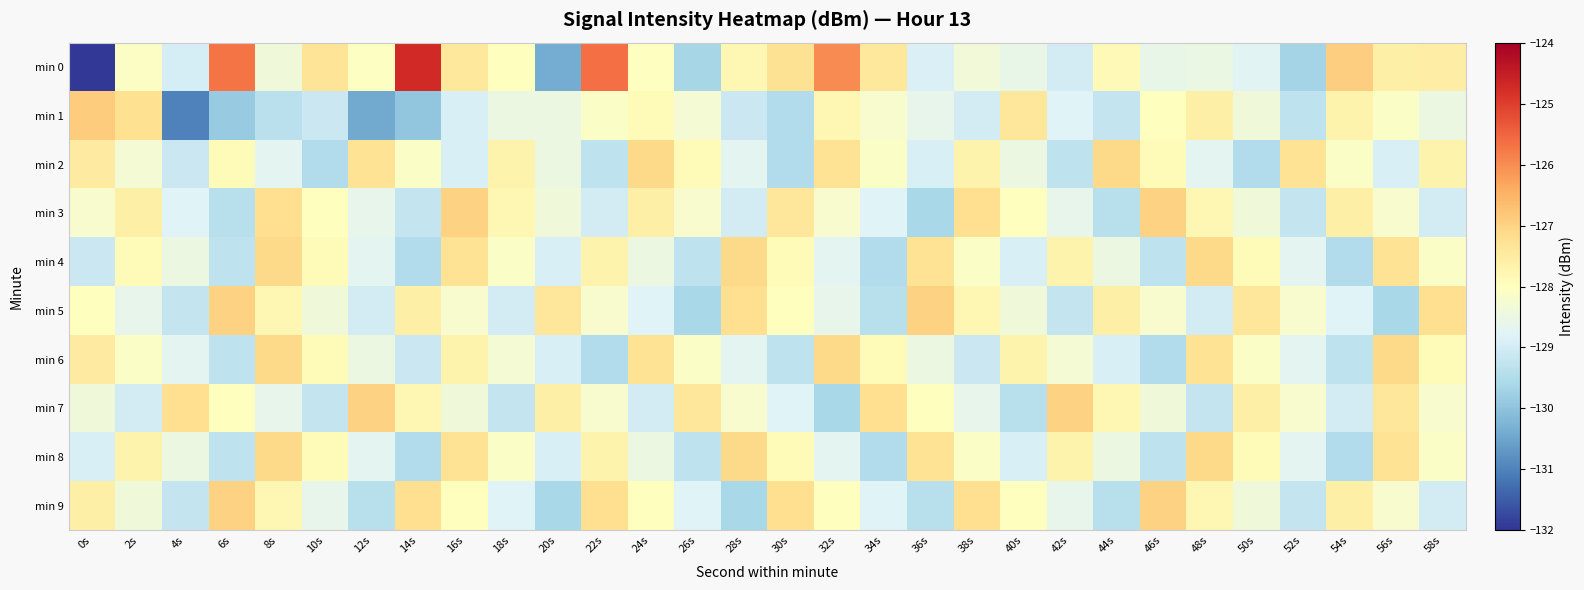

Reading left to right, transcribe all the data shown in this chart.

min 0: 0s=-131.9	2s=-128.1	4s=-128.9	6s=-125.7	8s=-128.4	10s=-127.3	12s=-128.1	14s=-124.7	16s=-127.4	18s=-128.0	20s=-130.4	22s=-125.6	24s=-128.0	26s=-129.6	28s=-127.8	30s=-127.3	32s=-126.0	34s=-127.4	36s=-128.8	38s=-128.4	40s=-128.6	42s=-129.0	44s=-127.9	46s=-128.6	48s=-128.5	50s=-128.7	52s=-129.7	54s=-126.9	56s=-127.6	58s=-127.5
min 1: 0s=-126.9	2s=-127.2	4s=-131.0	6s=-129.9	8s=-129.4	10s=-129.1	12s=-130.4	14s=-130.0	16s=-128.9	18s=-128.5	20s=-128.5	22s=-128.1	24s=-127.9	26s=-128.3	28s=-129.1	30s=-129.5	32s=-127.8	34s=-128.2	36s=-128.6	38s=-129.0	40s=-127.4	42s=-128.8	44s=-129.2	46s=-128.0	48s=-127.6	50s=-128.4	52s=-129.3	54s=-127.7	56s=-128.1	58s=-128.5
min 2: 0s=-127.5	2s=-128.3	4s=-129.1	6s=-127.9	8s=-128.7	10s=-129.5	12s=-127.3	14s=-128.1	16s=-128.9	18s=-127.7	20s=-128.5	22s=-129.3	24s=-127.1	26s=-127.9	28s=-128.7	30s=-129.5	32s=-127.3	34s=-128.1	36s=-128.9	38s=-127.7	40s=-128.5	42s=-129.3	44s=-127.1	46s=-127.9	48s=-128.7	50s=-129.5	52s=-127.3	54s=-128.1	56s=-128.9	58s=-127.7
min 3: 0s=-128.2	2s=-127.6	4s=-128.8	6s=-129.4	8s=-127.2	10s=-128.0	12s=-128.6	14s=-129.2	16s=-127.0	18s=-127.8	20s=-128.4	22s=-129.0	24s=-127.6	26s=-128.2	28s=-129.0	30s=-127.4	32s=-128.2	34s=-128.8	36s=-129.6	38s=-127.2	40s=-128.0	42s=-128.6	44s=-129.4	46s=-127.0	48s=-127.8	50s=-128.4	52s=-129.2	54s=-127.6	56s=-128.2	58s=-129.0
min 4: 0s=-129.1	2s=-127.9	4s=-128.5	6s=-129.3	8s=-127.1	10s=-127.9	12s=-128.7	14s=-129.5	16s=-127.3	18s=-128.1	20s=-128.9	22s=-127.7	24s=-128.5	26s=-129.3	28s=-127.1	30s=-127.9	32s=-128.7	34s=-129.5	36s=-127.3	38s=-128.1	40s=-128.9	42s=-127.7	44s=-128.5	46s=-129.3	48s=-127.1	50s=-127.9	52s=-128.7	54s=-129.5	56s=-127.3	58s=-128.1
min 5: 0s=-128.0	2s=-128.6	4s=-129.2	6s=-127.0	8s=-127.8	10s=-128.4	12s=-129.0	14s=-127.6	16s=-128.2	18s=-129.0	20s=-127.4	22s=-128.2	24s=-128.8	26s=-129.6	28s=-127.2	30s=-128.0	32s=-128.6	34s=-129.4	36s=-127.0	38s=-127.8	40s=-128.4	42s=-129.2	44s=-127.6	46s=-128.2	48s=-129.0	50s=-127.4	52s=-128.2	54s=-128.8	56s=-129.6	58s=-127.2
min 6: 0s=-127.5	2s=-128.1	4s=-128.7	6s=-129.3	8s=-127.1	10s=-127.9	12s=-128.5	14s=-129.1	16s=-127.7	18s=-128.3	20s=-128.9	22s=-129.5	24s=-127.3	26s=-128.1	28s=-128.7	30s=-129.3	32s=-127.1	34s=-127.9	36s=-128.5	38s=-129.1	40s=-127.7	42s=-128.3	44s=-128.9	46s=-129.5	48s=-127.3	50s=-128.1	52s=-128.7	54s=-129.3	56s=-127.1	58s=-127.9
min 7: 0s=-128.4	2s=-129.0	4s=-127.2	6s=-128.0	8s=-128.6	10s=-129.2	12s=-127.0	14s=-127.8	16s=-128.4	18s=-129.2	20s=-127.6	22s=-128.2	24s=-129.0	26s=-127.4	28s=-128.2	30s=-128.8	32s=-129.6	34s=-127.2	36s=-128.0	38s=-128.6	40s=-129.4	42s=-127.0	44s=-127.8	46s=-128.4	48s=-129.2	50s=-127.6	52s=-128.2	54s=-129.0	56s=-127.4	58s=-128.2
min 8: 0s=-128.9	2s=-127.7	4s=-128.5	6s=-129.3	8s=-127.1	10s=-127.9	12s=-128.7	14s=-129.5	16s=-127.3	18s=-128.1	20s=-128.9	22s=-127.7	24s=-128.5	26s=-129.3	28s=-127.1	30s=-127.9	32s=-128.7	34s=-129.5	36s=-127.3	38s=-128.1	40s=-128.9	42s=-127.7	44s=-128.5	46s=-129.3	48s=-127.1	50s=-127.9	52s=-128.7	54s=-129.5	56s=-127.3	58s=-128.1
min 9: 0s=-127.6	2s=-128.4	4s=-129.2	6s=-127.0	8s=-127.8	10s=-128.6	12s=-129.4	14s=-127.2	16s=-128.0	18s=-128.8	20s=-129.6	22s=-127.2	24s=-128.0	26s=-128.8	28s=-129.6	30s=-127.2	32s=-128.0	34s=-128.8	36s=-129.4	38s=-127.2	40s=-128.0	42s=-128.6	44s=-129.4	46s=-127.0	48s=-127.8	50s=-128.4	52s=-129.2	54s=-127.6	56s=-128.2	58s=-129.0